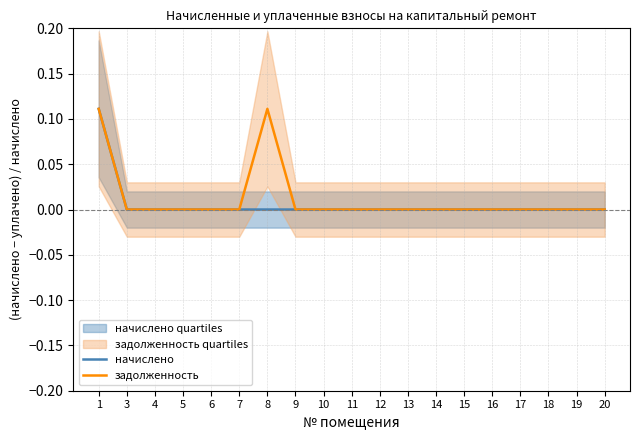

What is the spread (max minus min) of values at 8?

0.1